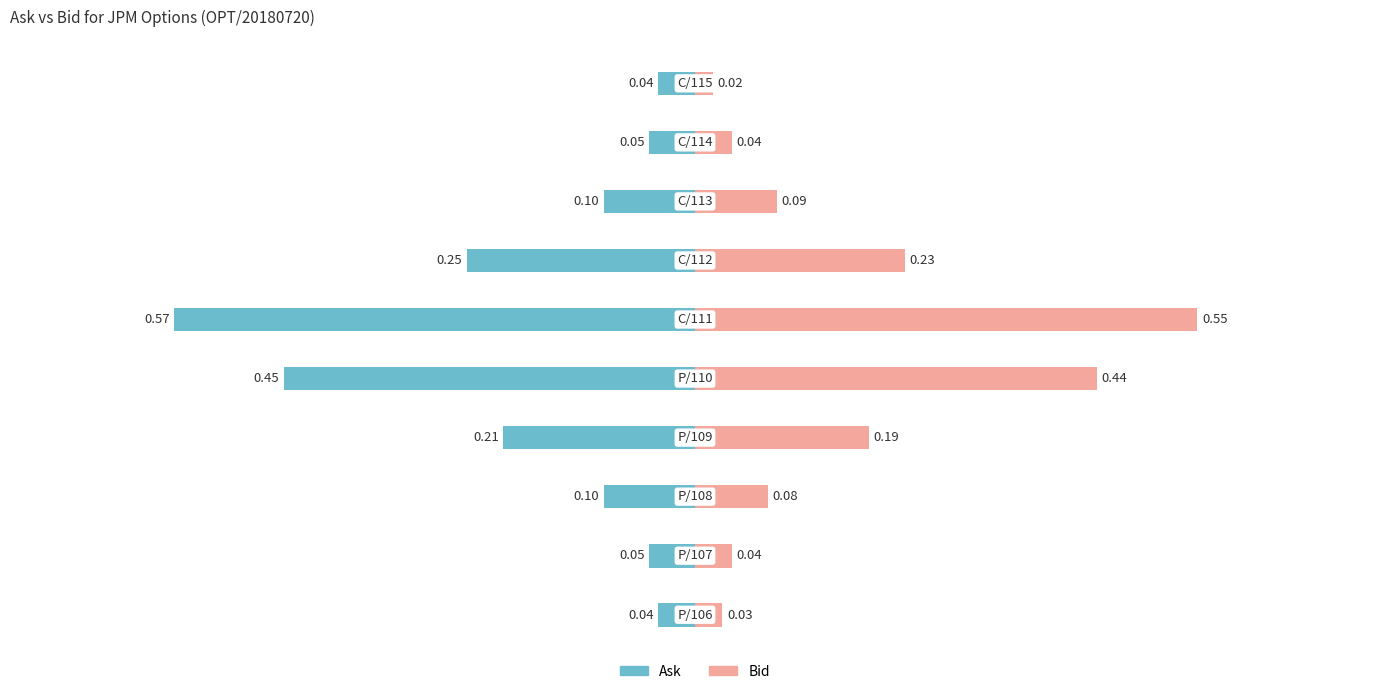

What is the value of the Ask bar at the 5th from the left?

-0.5